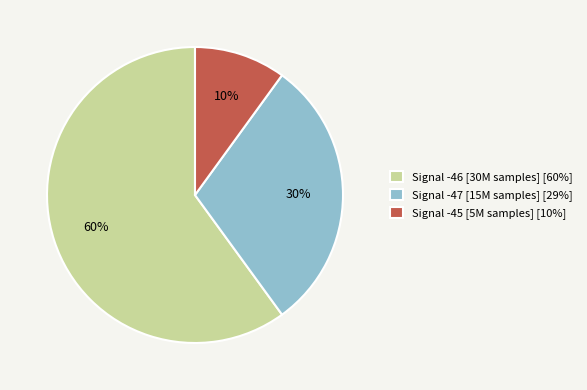

To the nearest percent, what percentage of the pie is Signal -47 [15M samples] [29%]?

30%